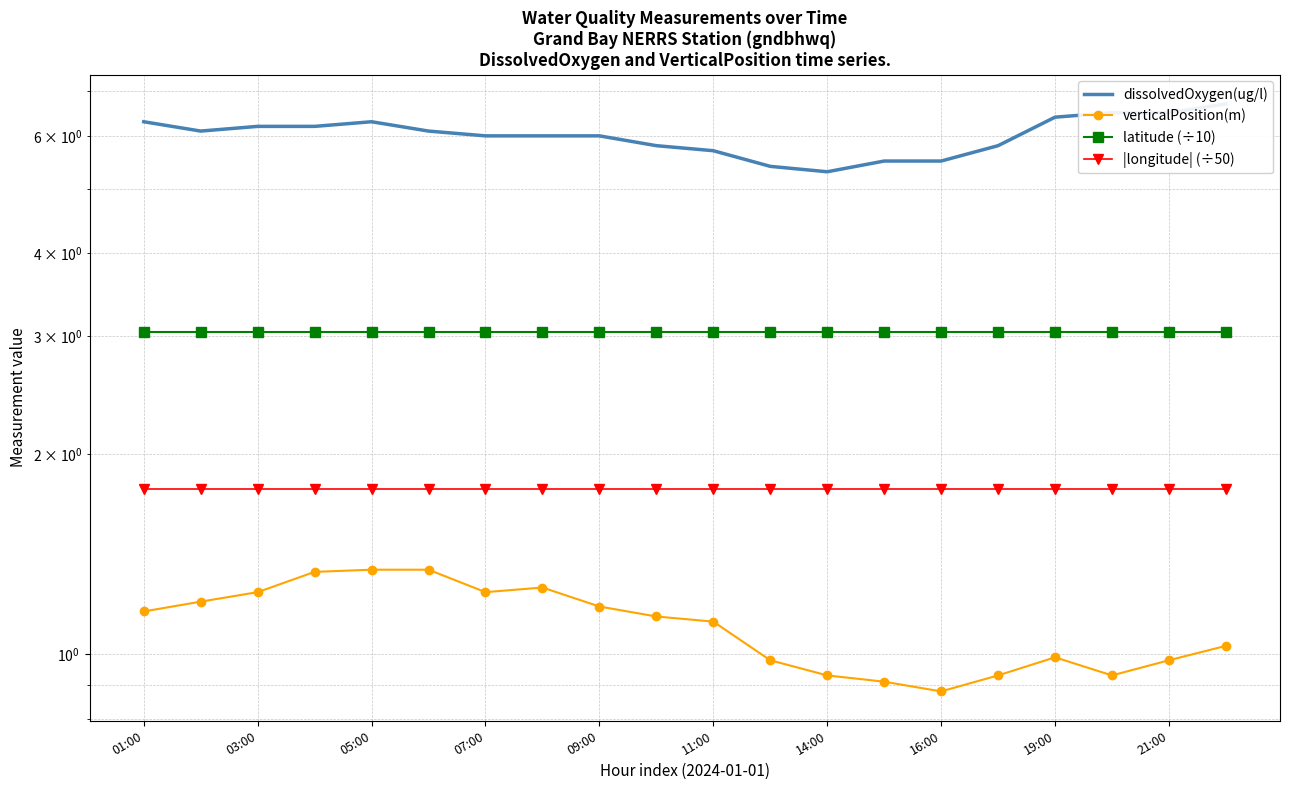

Reading left to right, what are all the values shown in this chart?

dissolvedOxygen(ug/l): 6.3	6.1	6.2	6.2	6.3	6.1	6.0	6.0	6.0	5.8	5.7	5.4	5.3	5.5	5.5	5.8	6.4	6.5	6.5	6.7
verticalPosition(m): 1.2	1.2	1.2	1.3	1.3	1.3	1.2	1.3	1.2	1.1	1.1	1.0	0.9	0.9	0.9	0.9	1.0	0.9	1.0	1.0
latitude (÷10): 3.0	3.0	3.0	3.0	3.0	3.0	3.0	3.0	3.0	3.0	3.0	3.0	3.0	3.0	3.0	3.0	3.0	3.0	3.0	3.0
|longitude| (÷50): 1.8	1.8	1.8	1.8	1.8	1.8	1.8	1.8	1.8	1.8	1.8	1.8	1.8	1.8	1.8	1.8	1.8	1.8	1.8	1.8